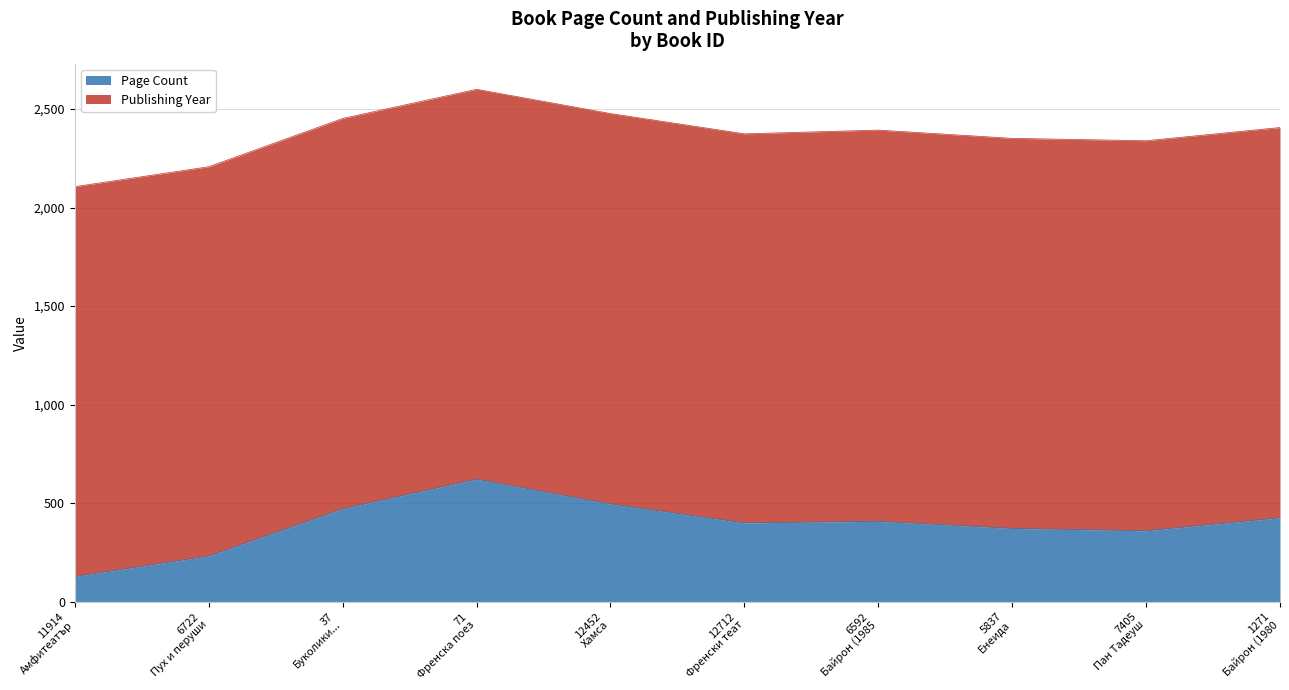

What is the difference between the maximum and minimum values in the Page Count series?

494